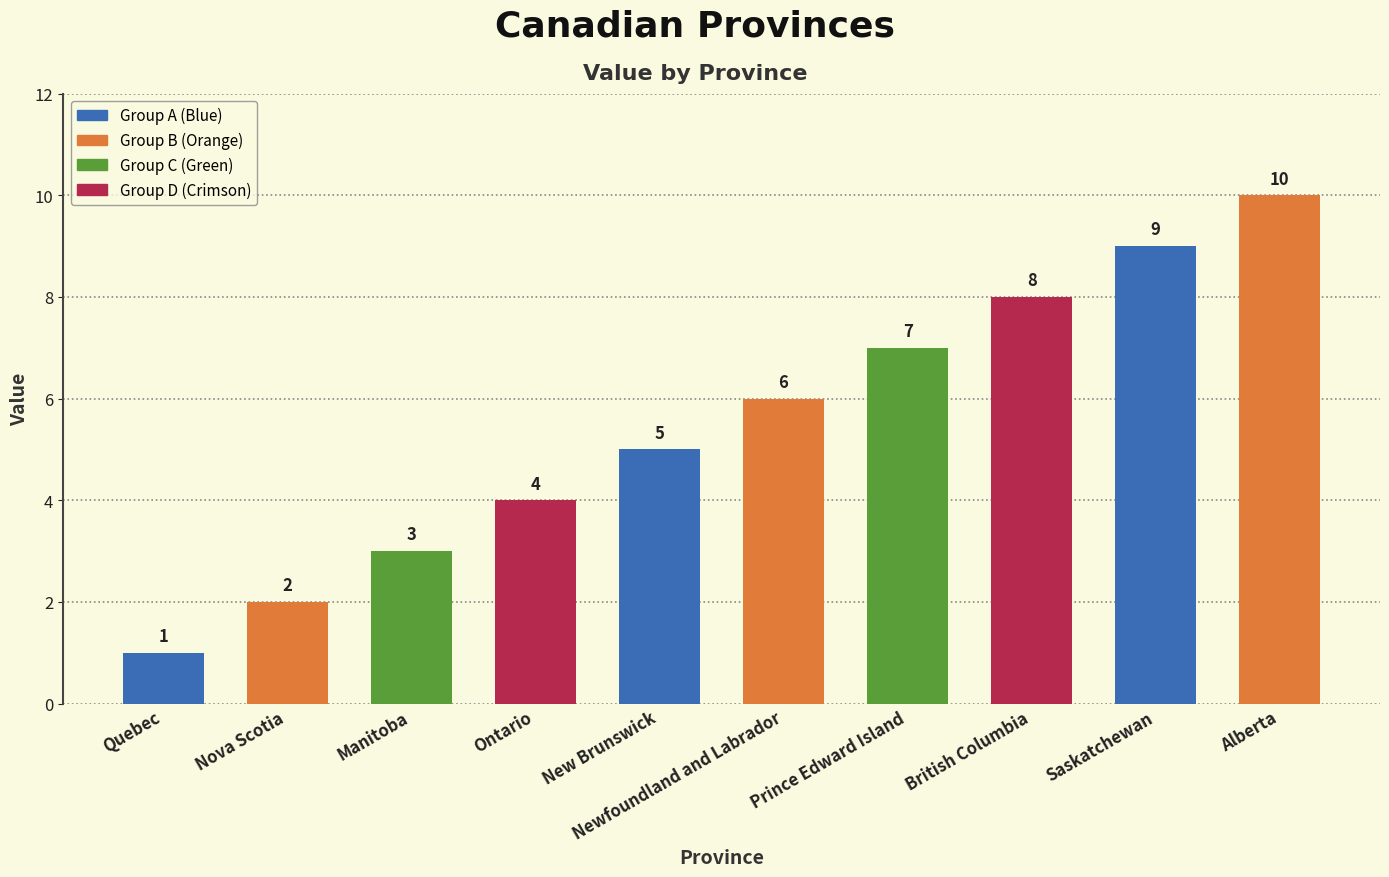

The value at Newfoundland and Labrador is 6. True or false?

True